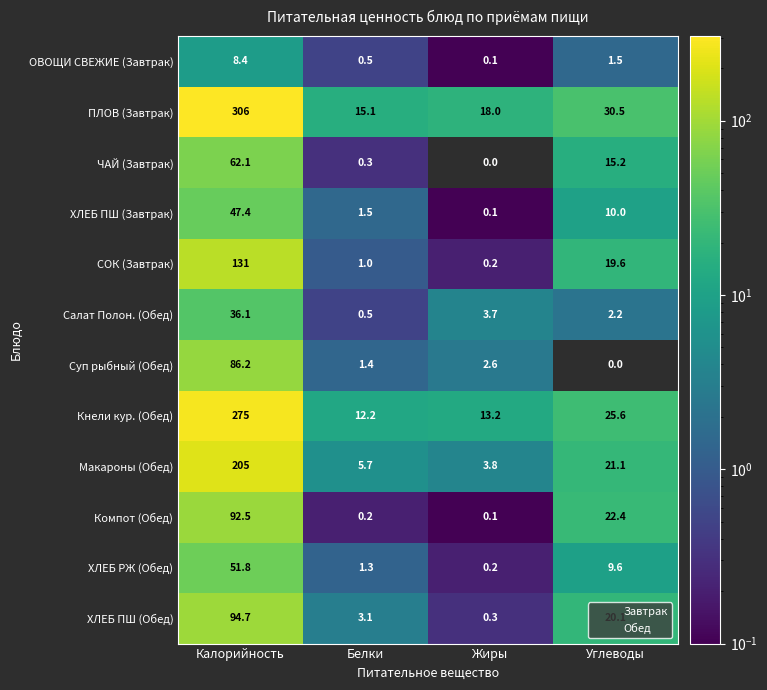

At which label does ХЛЕБ ПШ (Завтрак) reach its minimum?

Жиры